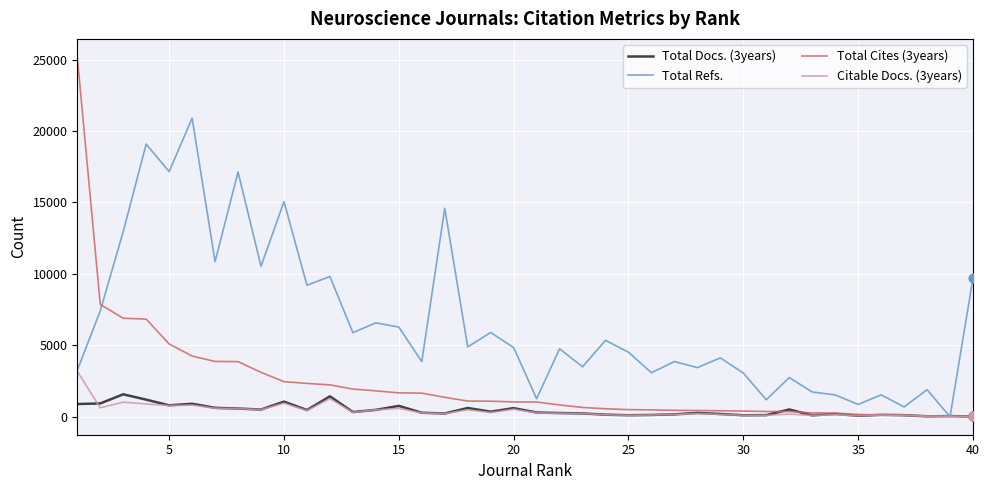

At how many categories does at least one series exceed 13879?

7